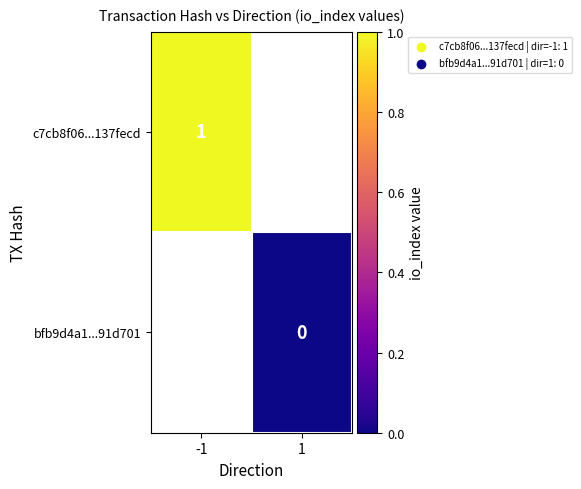

At how many categories does at least one series exceed 0?

1